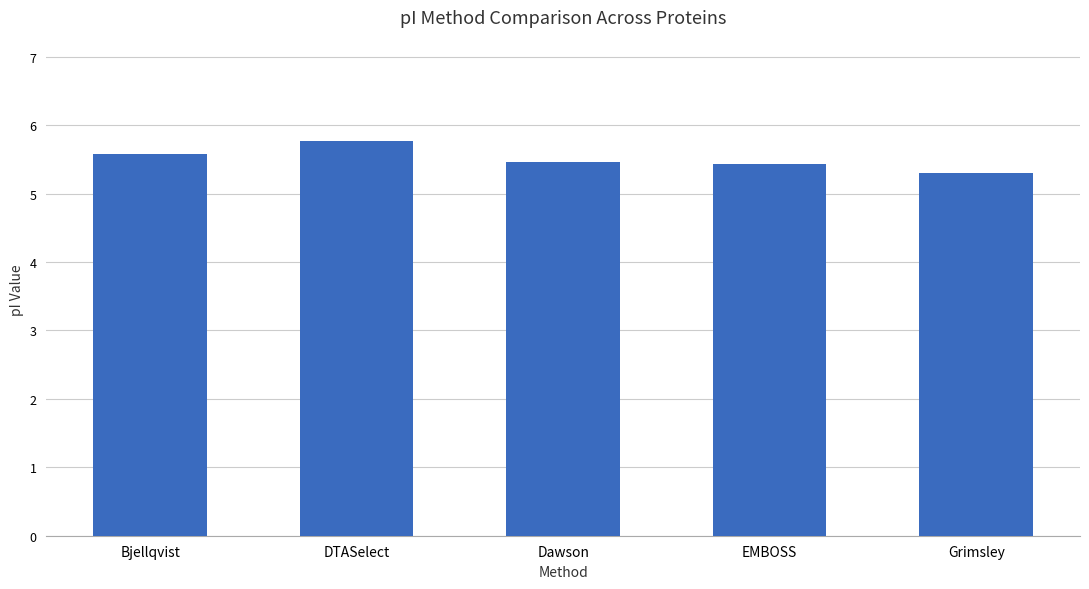

Count the number of categories in the chart.

5